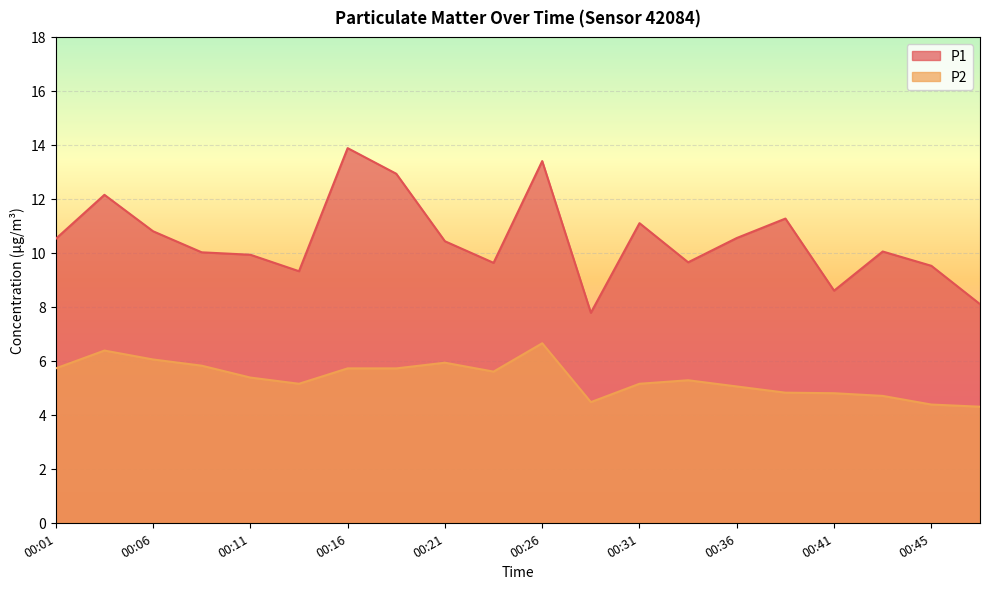

The P2 series shows 5.2 at 00:31. True or false?

True